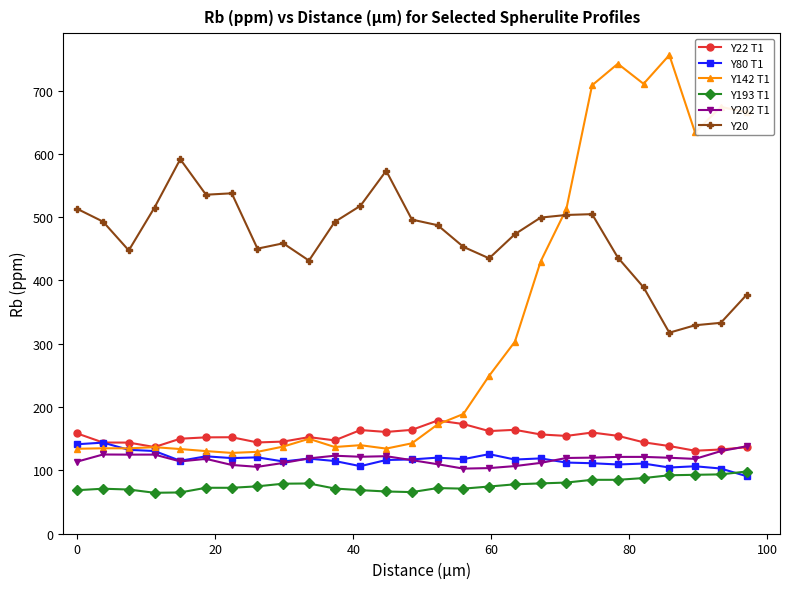

What is the highest value of the Y193 T1 series?

98.2